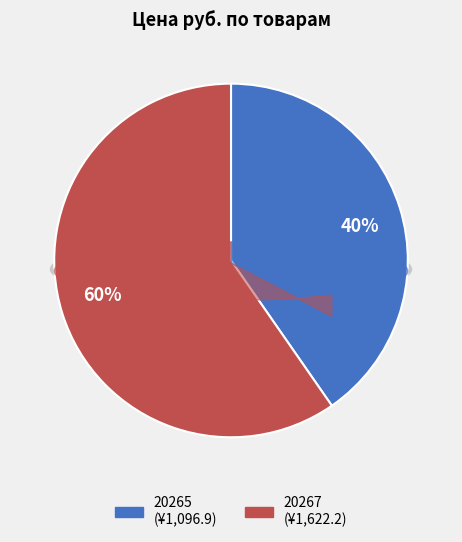

Rank the categories by value from highest to lowest.

20267, 20265